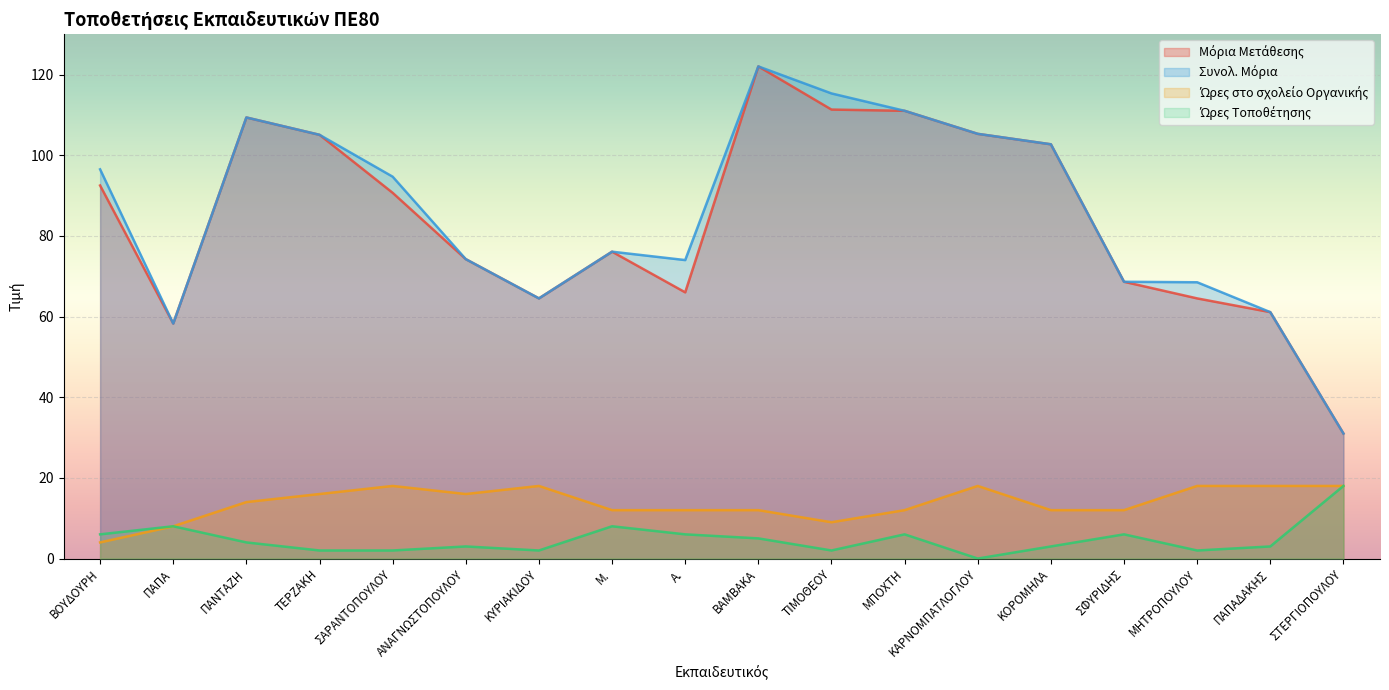

In Ώρες Τοποθέτησης, how many points are higher than both neighbors (excluding endpoints)?

5